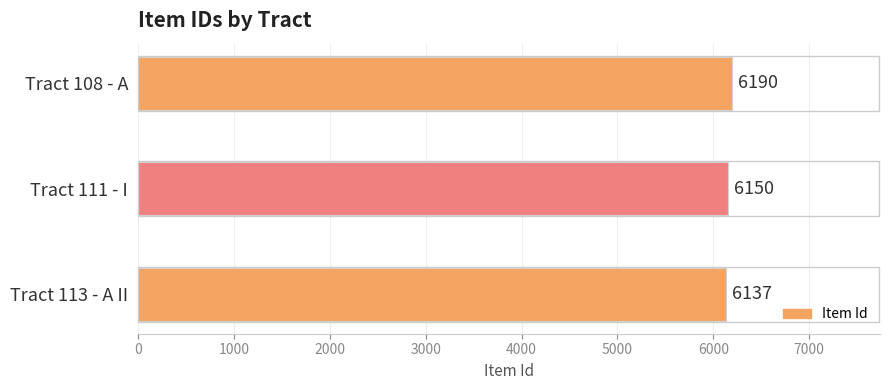

What is the average value?

6159